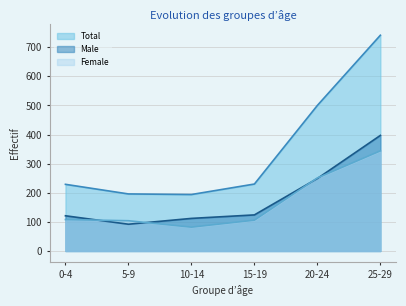

What is the highest value of the Total series?

741